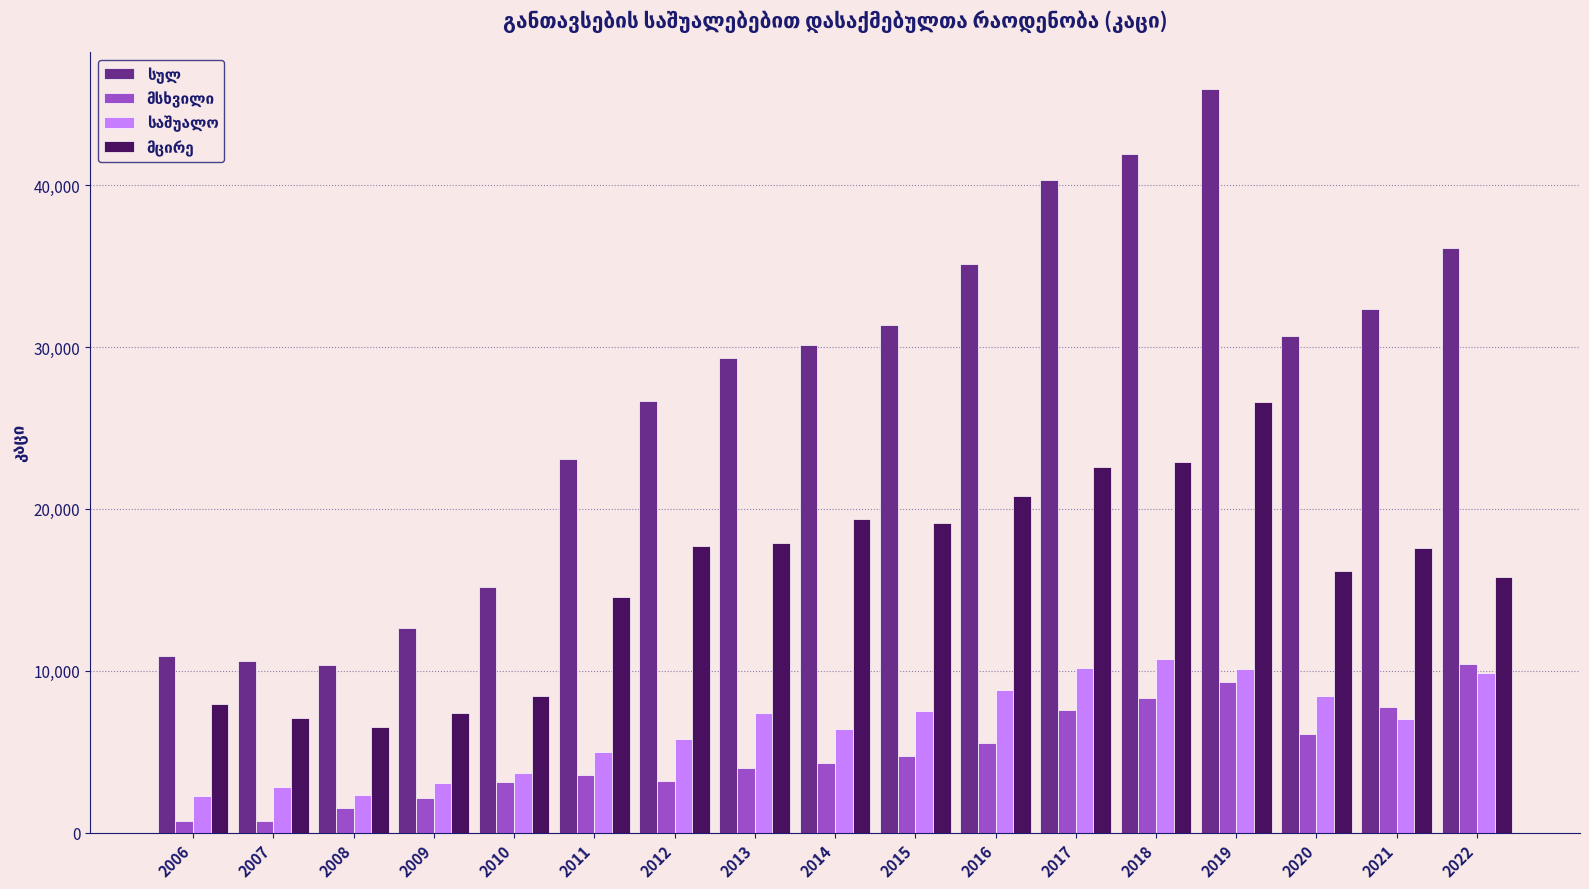

At how many categories does at least one series exceed 42842?

1